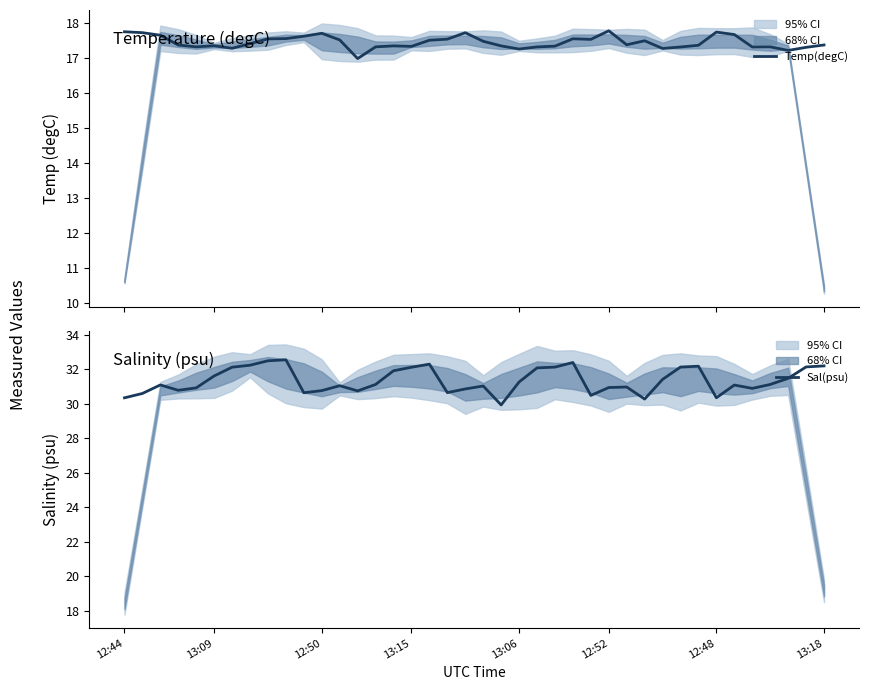

True or false: Temp(degC) and Sal(psu) cross at least once.

False